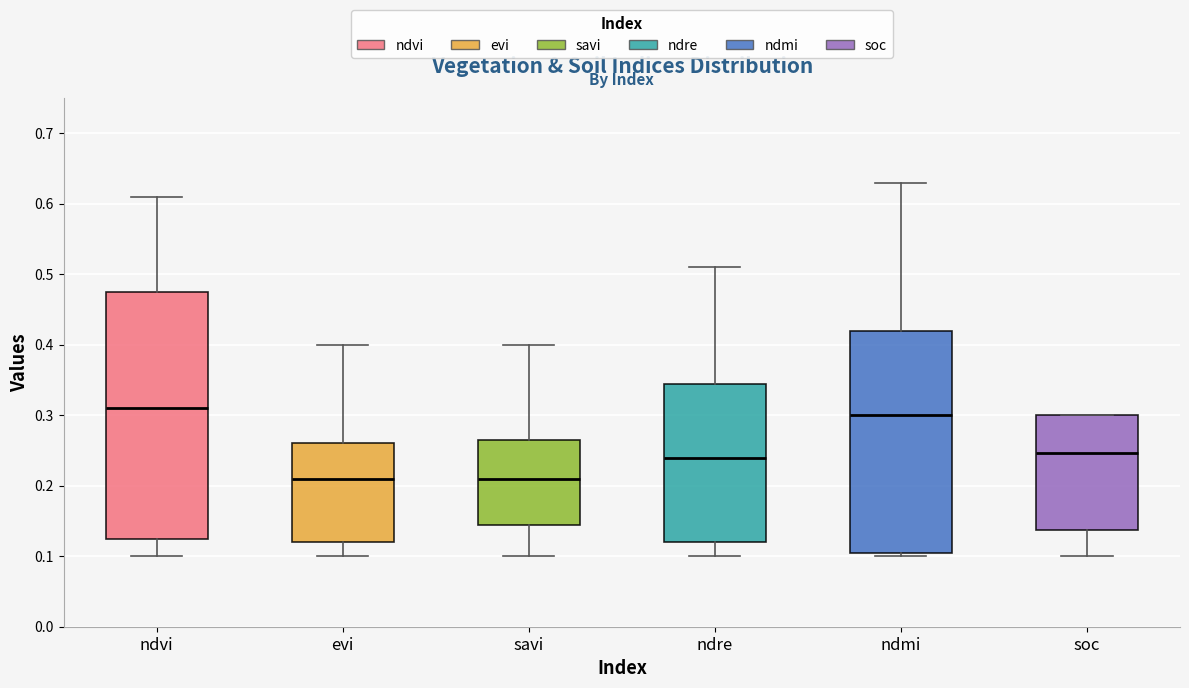

Where is the lower edge of the box for soc on the y-axis? The values are not printed on the chart, so give them approximately, as read against the axis.

0.14